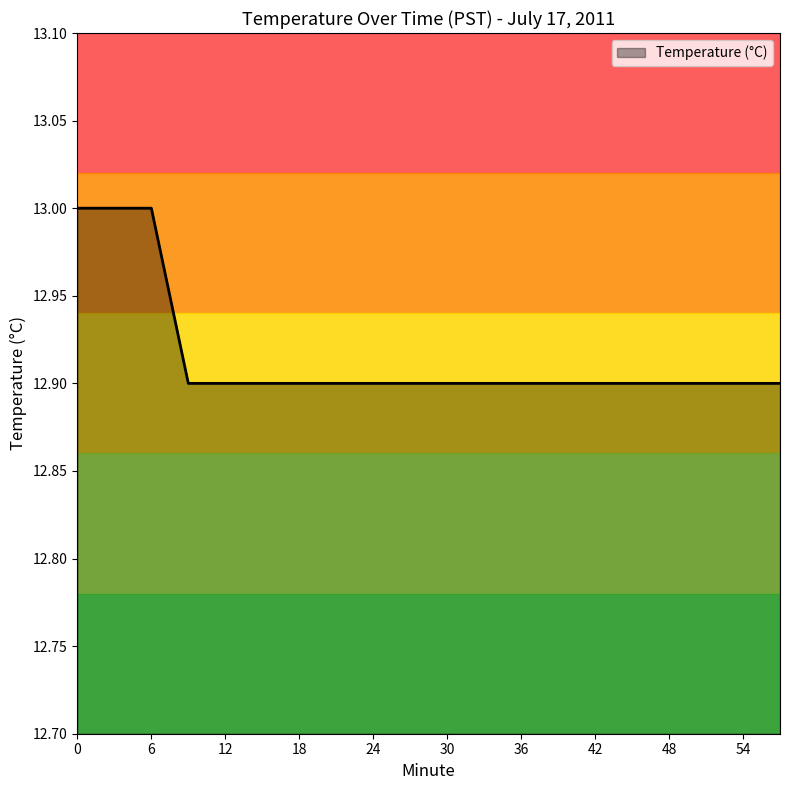

What is the minimum value shown in the chart?

12.9